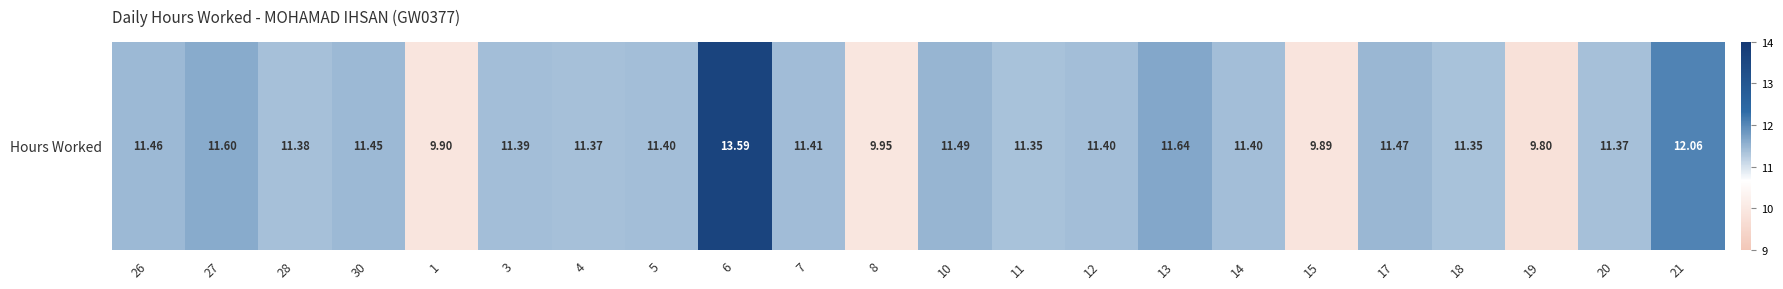

Count the number of values greater than 11.

18